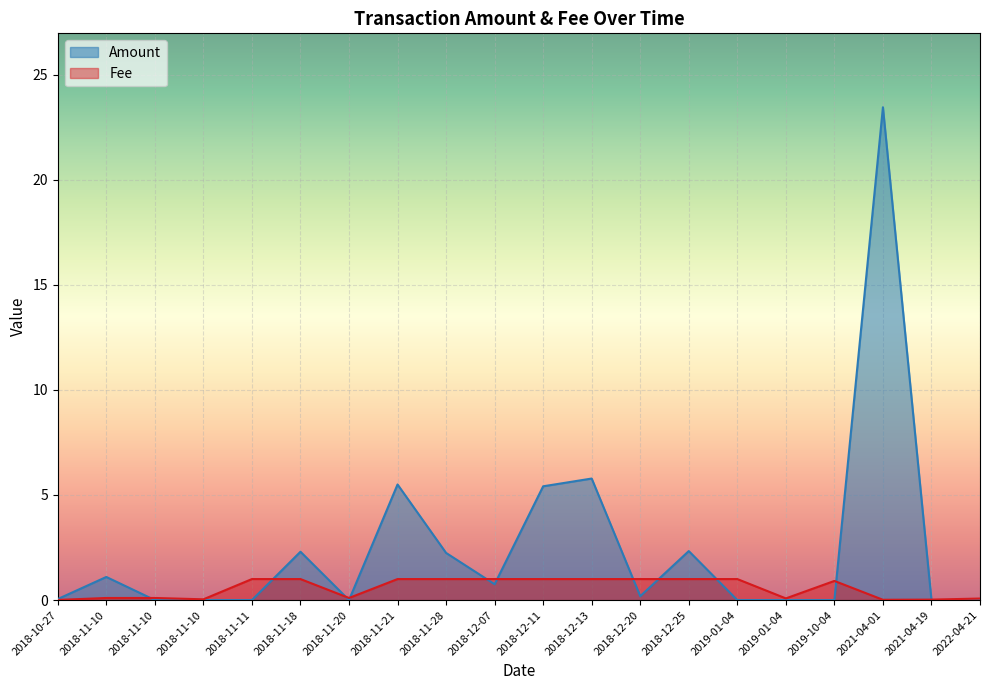

Reading left to right, list all the values displayed in this chart.

Amount: 2022-04-21=0.0	2021-04-19=0.0	2021-04-01=23.4	2019-10-04=0.0	2019-01-04=0.0	2019-01-04=0.0	2018-12-25=2.3	2018-12-20=0.2	2018-12-13=5.8	2018-12-11=5.4	2018-12-07=0.8	2018-11-28=2.2	2018-11-21=5.5	2018-11-20=0.0	2018-11-18=2.3	2018-11-11=0.0	2018-11-10=0.0	2018-11-10=0.0	2018-11-10=1.1	2018-10-27=0.1
Fee: 2022-04-21=0.1	2021-04-19=0.0	2021-04-01=0.0	2019-10-04=0.9	2019-01-04=0.1	2019-01-04=1.0	2018-12-25=1.0	2018-12-20=1.0	2018-12-13=1.0	2018-12-11=1.0	2018-12-07=1.0	2018-11-28=1.0	2018-11-21=1.0	2018-11-20=0.1	2018-11-18=1.0	2018-11-11=1.0	2018-11-10=0.0	2018-11-10=0.1	2018-11-10=0.1	2018-10-27=0.0